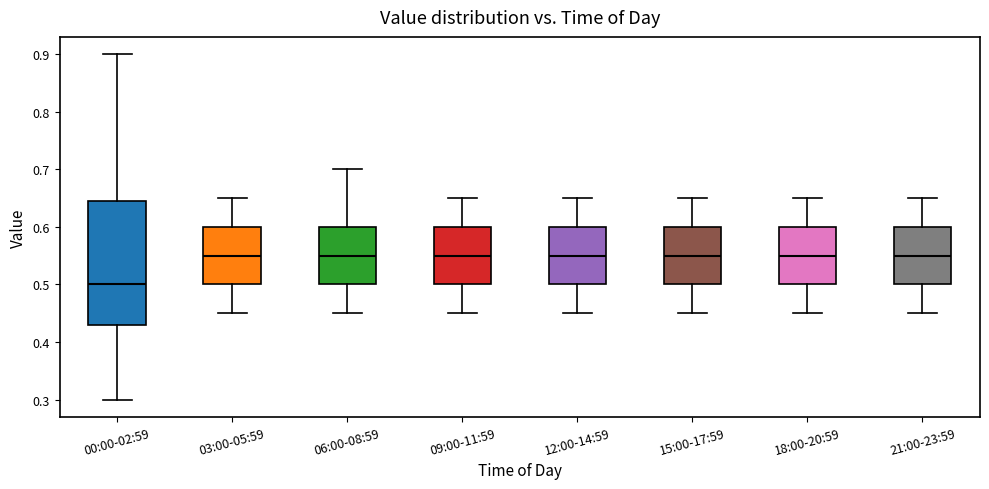

Which box is the tallest, from its lower edge to its upper edge?

00:00-02:59